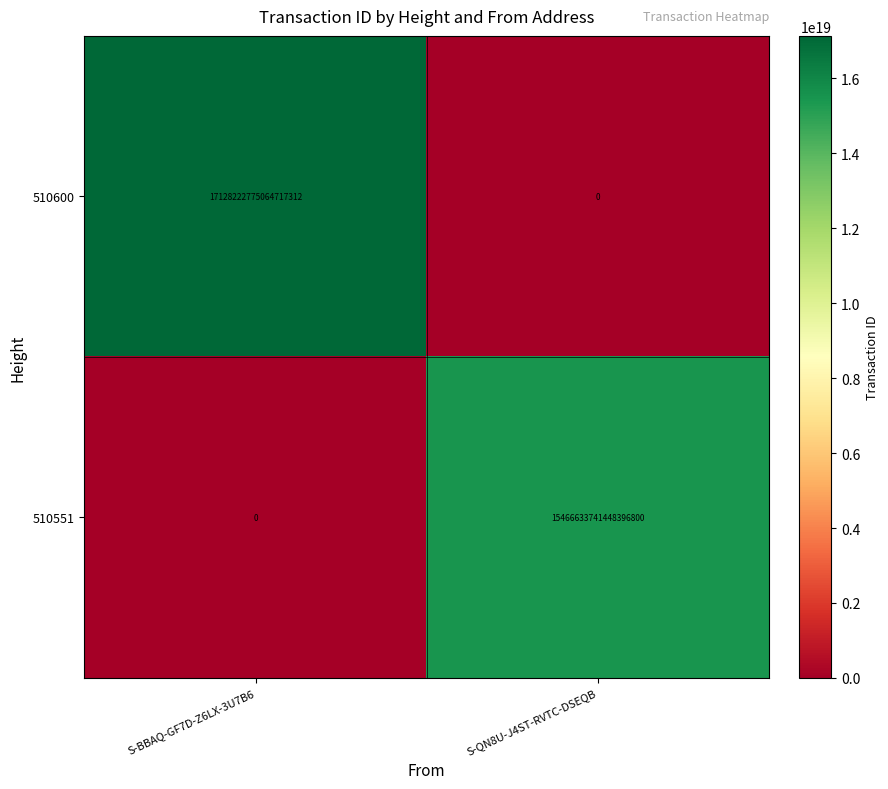

Which series changed the most between S-BBAQ-GF7D-Z6LX-3U7B6 and S-QN8U-J4ST-RVTC-DSEQB?

510600